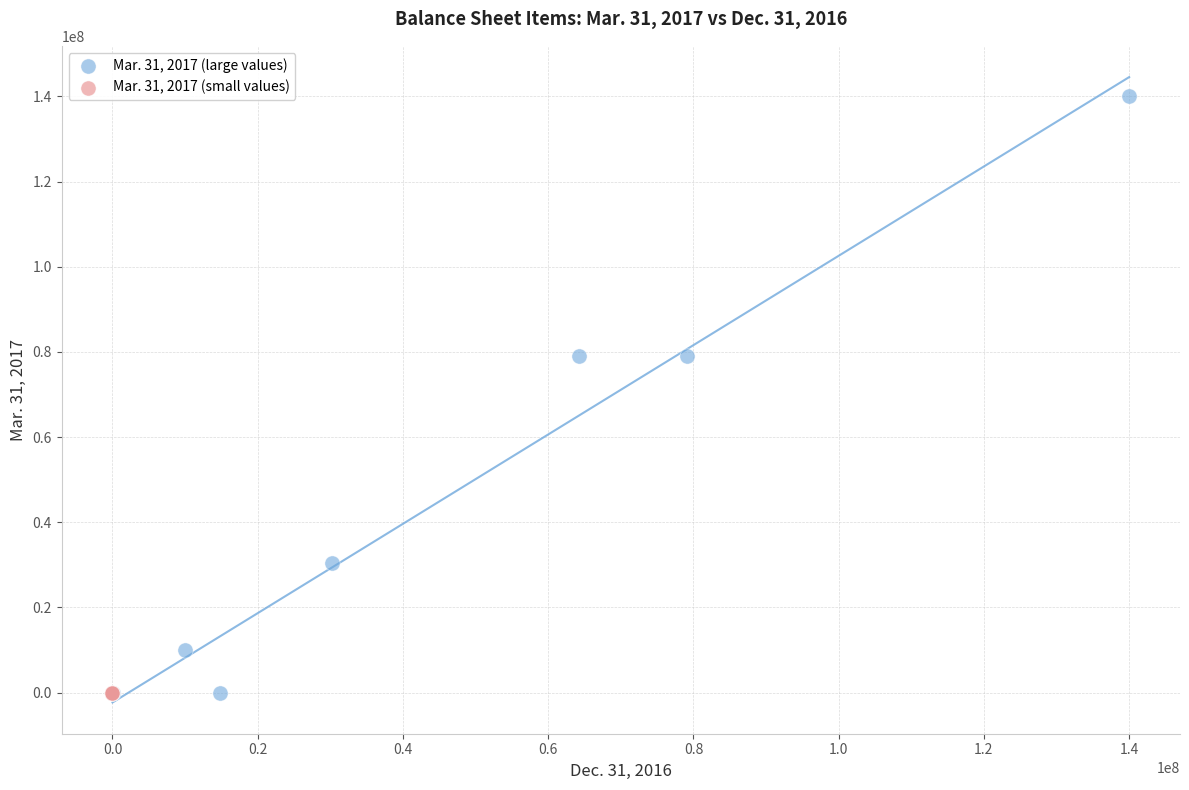

Which series contains the highest Y value?

Mar. 31, 2017 (large values)